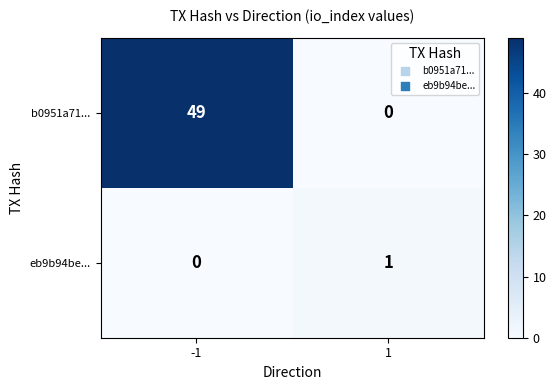

What is the total value across all series at -1?

49